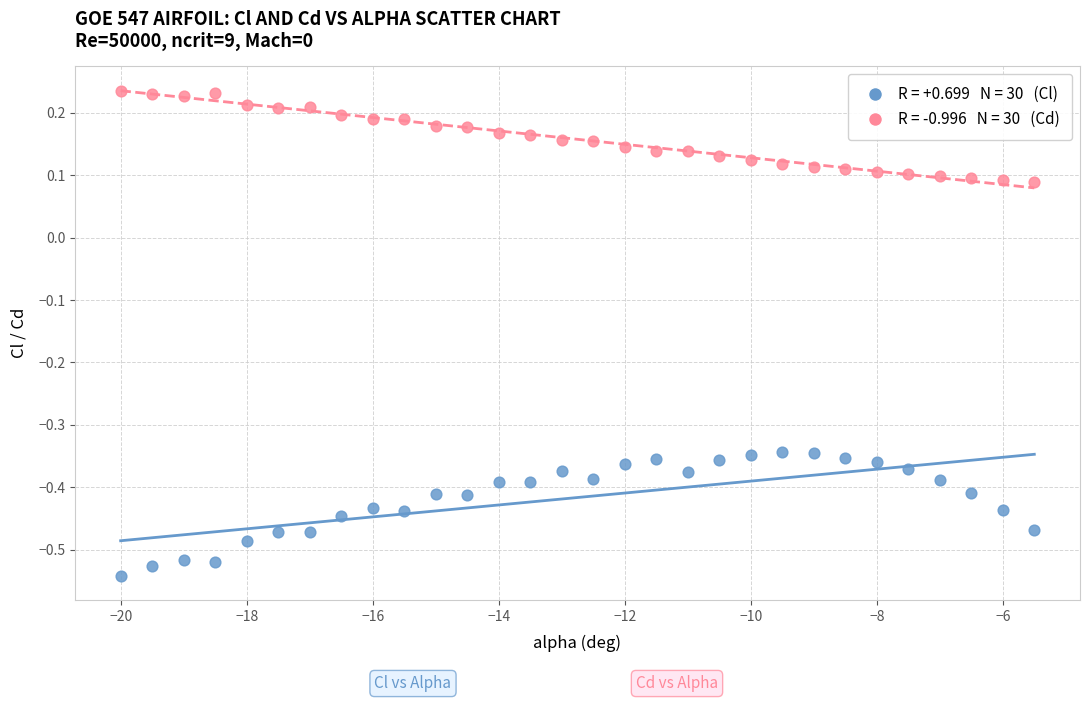

Across all data points, what is the range of Y values (max minus min)?

0.8